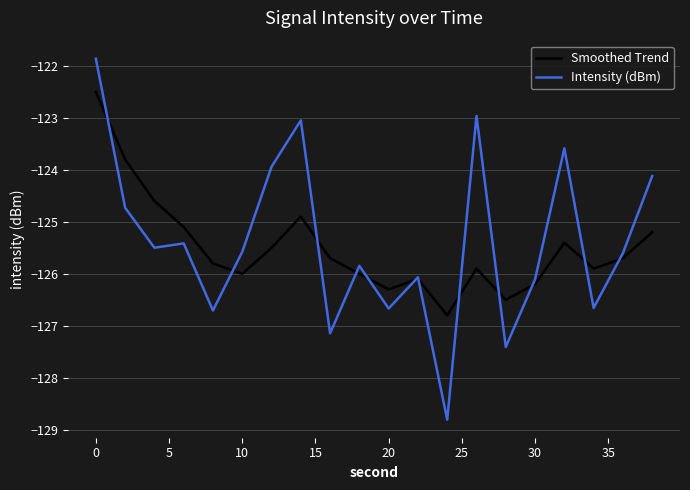

What is the difference between the second highest and minimum values in the Smoothed Trend series?

3.0